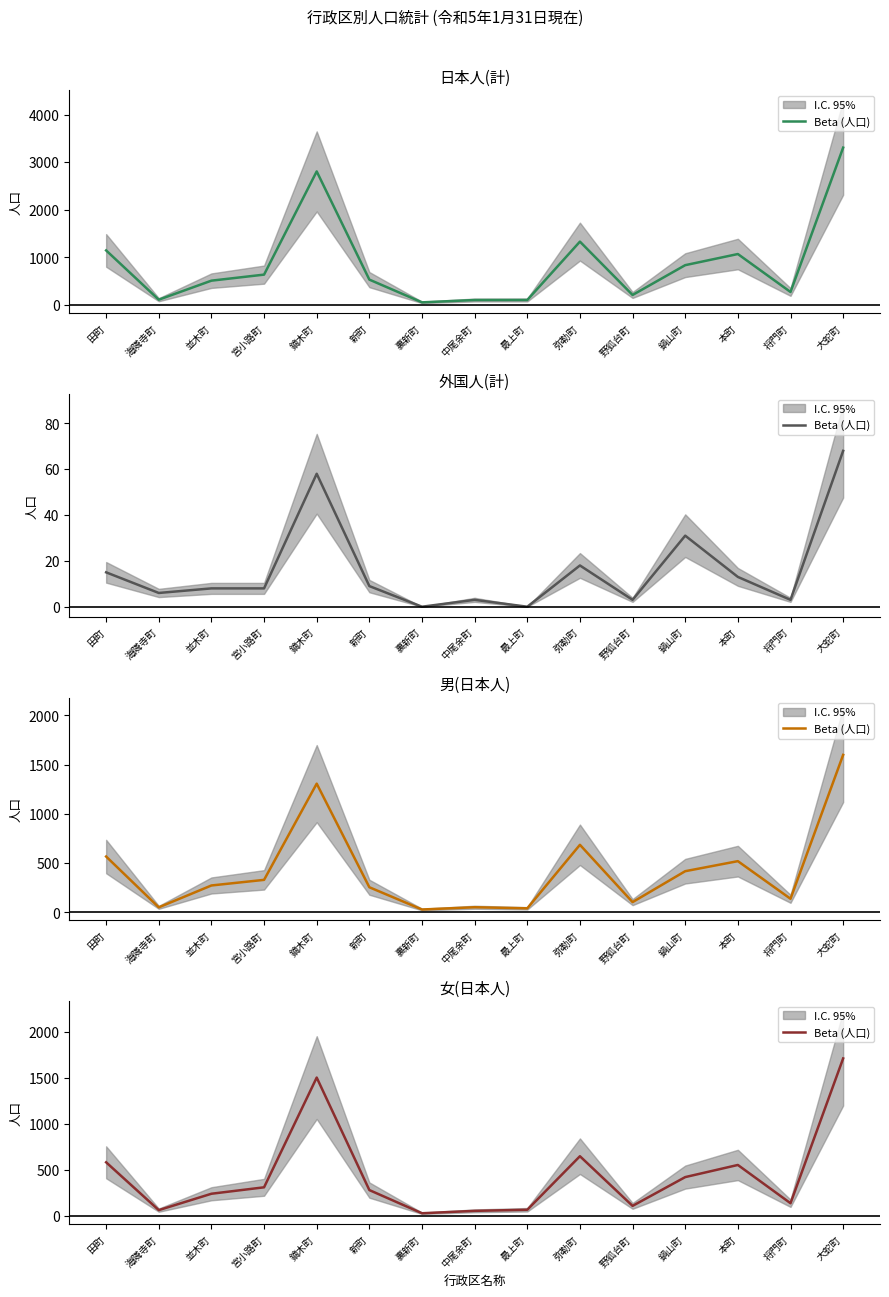

The chart shows a value of 103 at 海隣寺町. True or false?

False